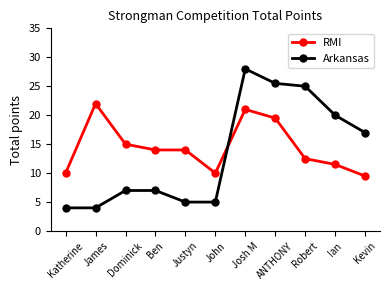

Count the number of categories in the chart.

11